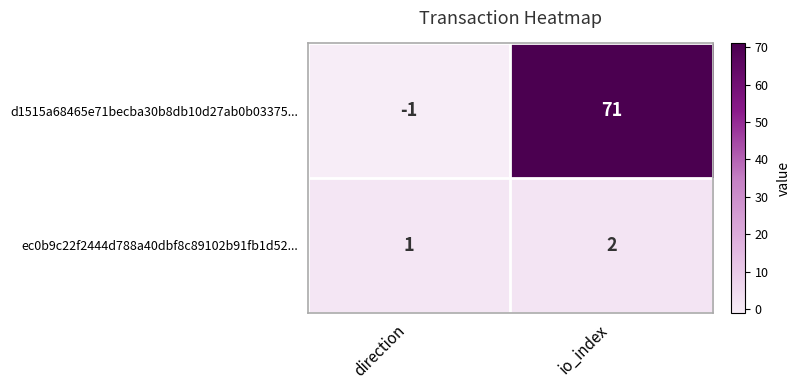

Where is d1515a68465e71becba30b8db10d27ab0b03375... nearest to the value 35?

direction